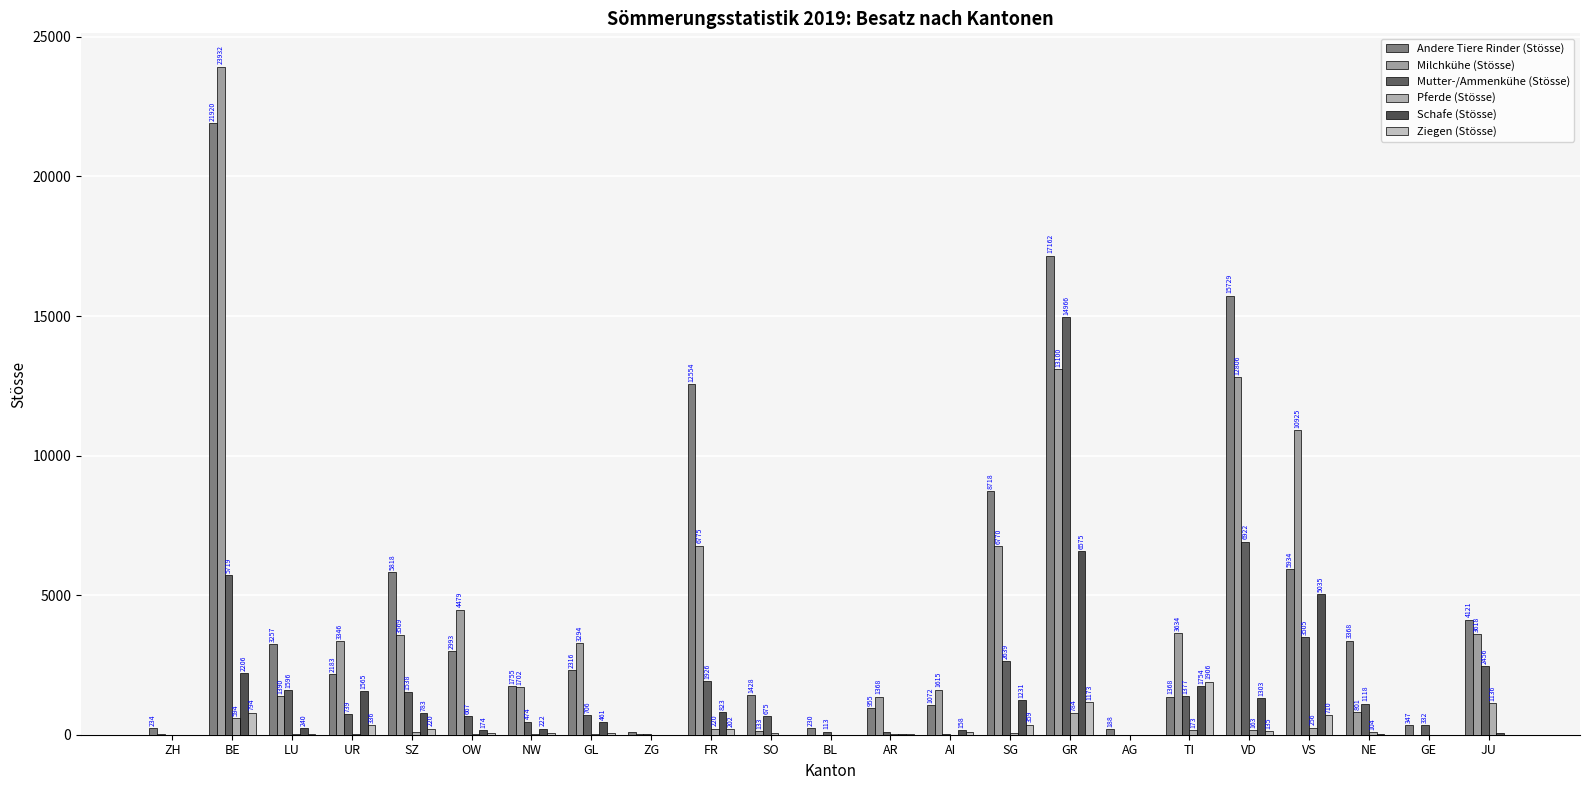

Reading left to right, extract all data points from this chart.

Andere Tiere Rinder (Stösse): 234.1	21920.5	3257.1	2182.5	5817.6	2993.1	1754.7	2316.5	81.6	12553.8	1428.1	230.1	955.0	1072.1	8717.6	17162.4	188.1	1367.7	15728.6	5934.4	3367.9	347.4	4120.9
Milchkühe (Stösse): 11.6	23932.3	1390.4	3345.9	3569.3	4479.0	1702.2	3293.9	42.8	6774.5	132.9	1.0	1367.7	1615.4	6770.0	13099.9	0.9	3634.4	12805.8	10925.5	801.2	4.6	3617.7
Mutter-/Ammenkühe (Stösse): 0.0	5718.8	1596.0	739.5	1537.9	666.9	473.6	705.8	13.4	1925.6	675.0	113.3	92.3	13.1	2639.2	14965.7	0.0	1376.7	6921.9	3504.6	1118.4	331.9	2456.2
Pferde (Stösse): 0.0	593.7	33.7	8.4	92.9	16.3	13.2	18.1	0.0	220.2	76.7	0.0	10.4	1.6	47.4	783.7	2.6	173.3	162.9	255.9	104.0	0.5	1135.6
Schafe (Stösse): 0.0	2206.1	239.6	1564.7	783.0	173.5	221.5	460.7	0.0	823.2	3.8	0.0	10.9	158.0	1230.8	6575.1	0.0	1753.9	1303.2	5035.3	16.4	0.0	52.7
Ziegen (Stösse): 1.1	794.1	38.0	335.6	219.6	56.8	50.8	66.7	0.0	201.6	1.6	0.0	35.8	91.6	358.7	1173.1	0.0	1905.7	135.1	709.8	0.0	0.0	5.9